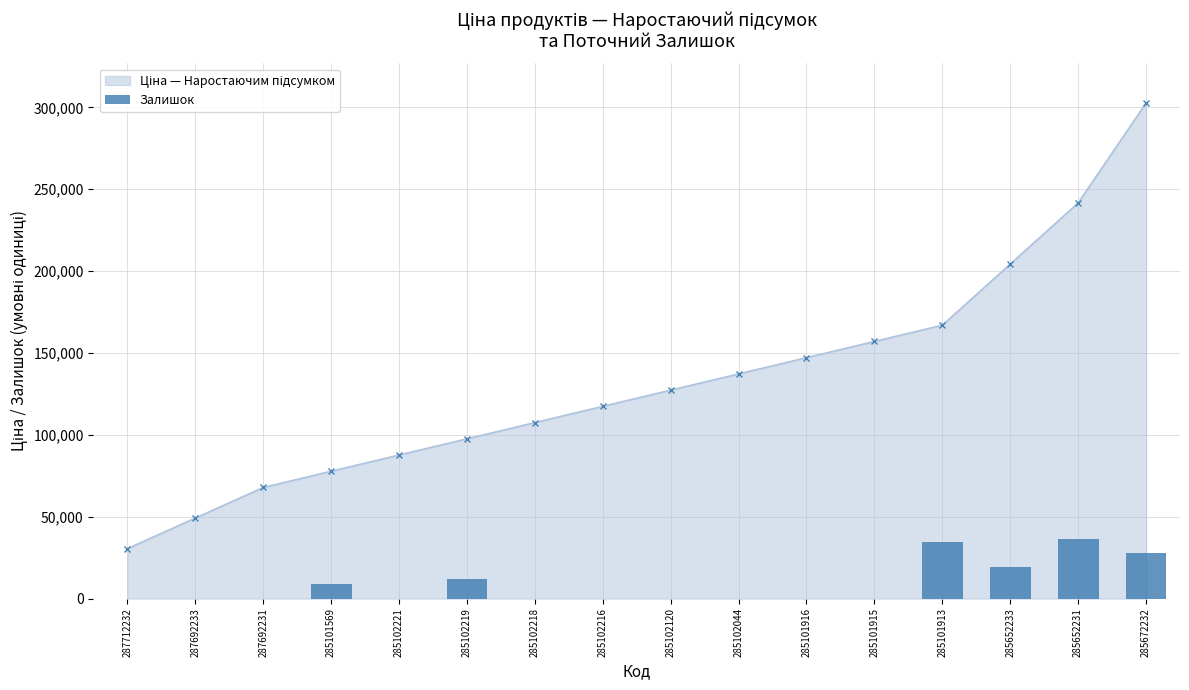

What is the sum of all values?

138354.7